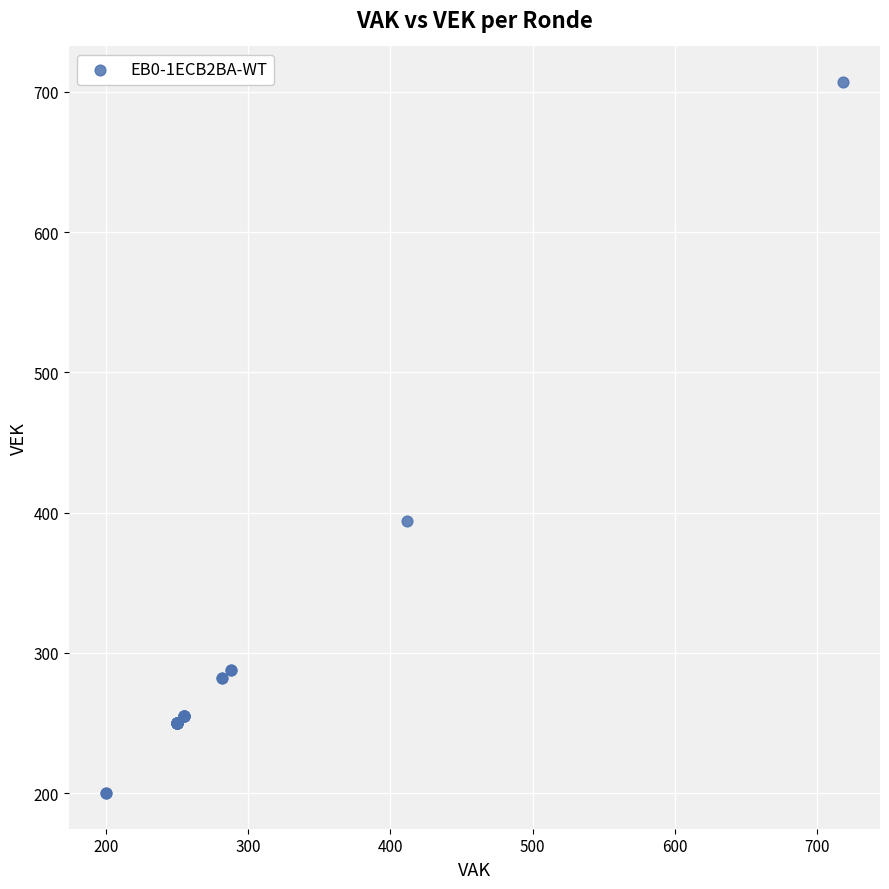

What Y value in the scatter plot is closest to 453?

394